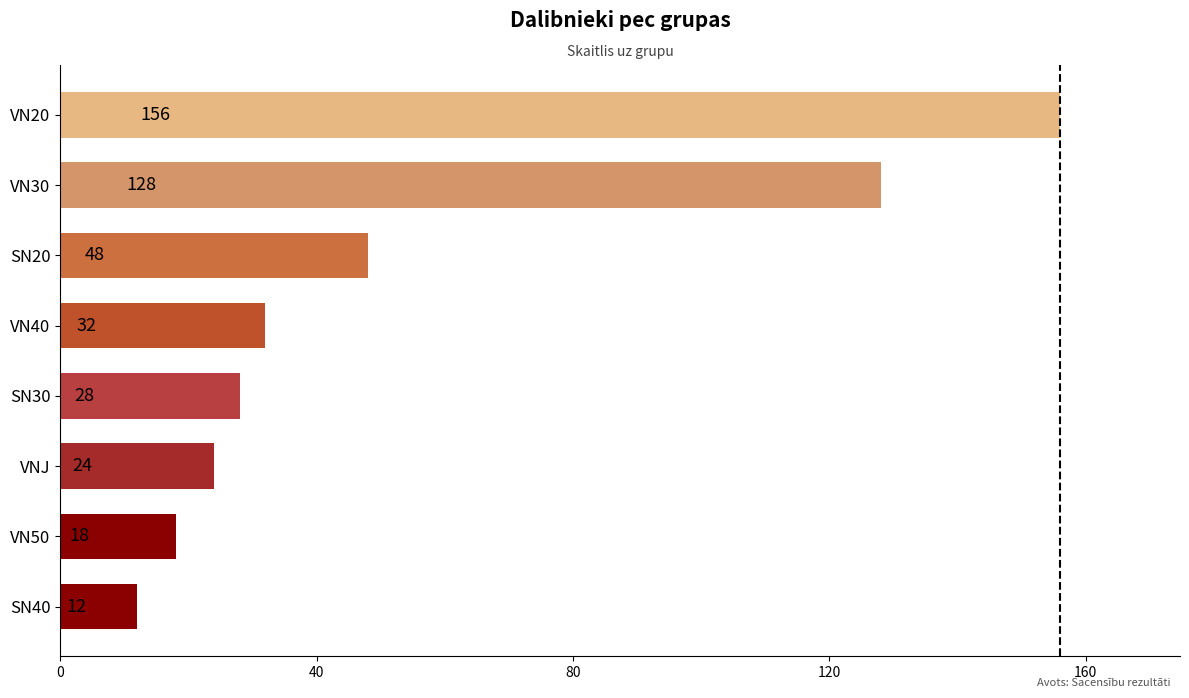

What is the difference between the second highest and minimum values?

116